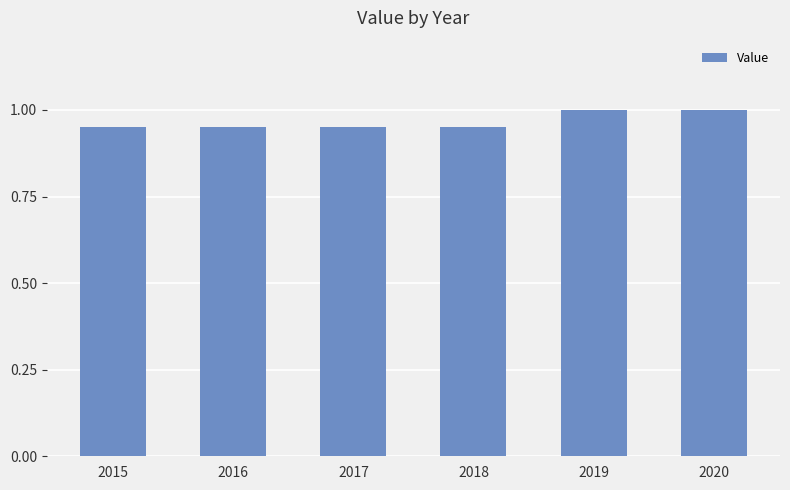

What is the sum of all values?

5.8